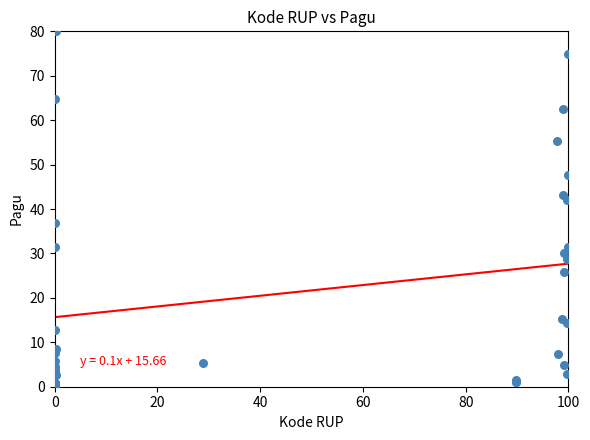

What Y value in the scatter plot is closest to 40?

42.1